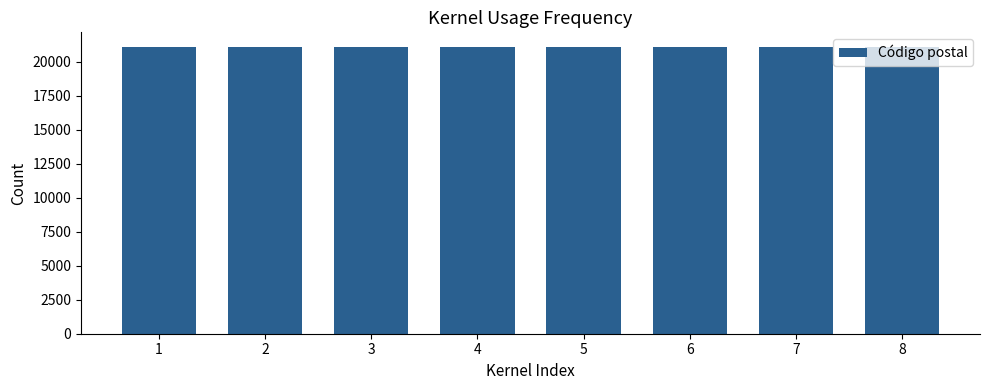

At which label is the value closest to 4?

4